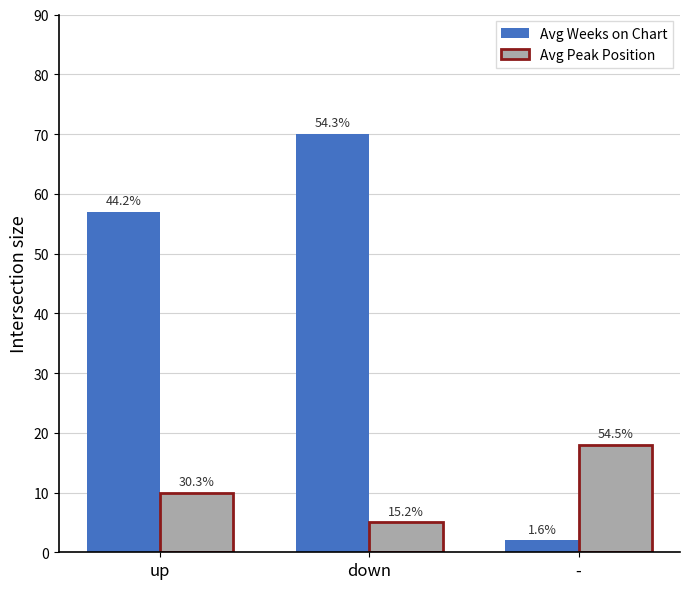

What is the label of the 3rd bar from the left?

-